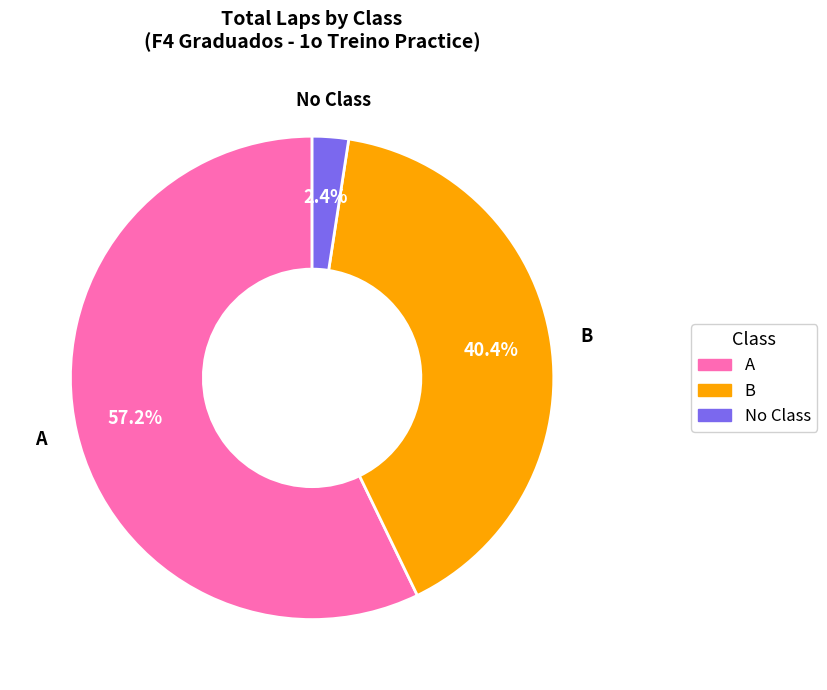

Is there a majority slice in this chart?

Yes